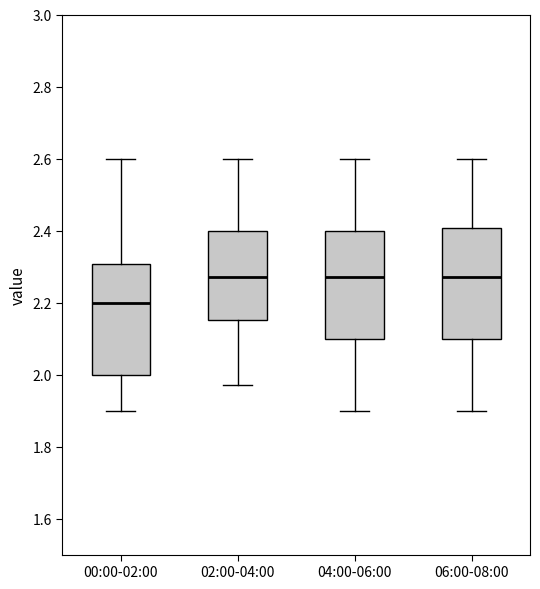

Which box has the lowest median line?

00:00-02:00